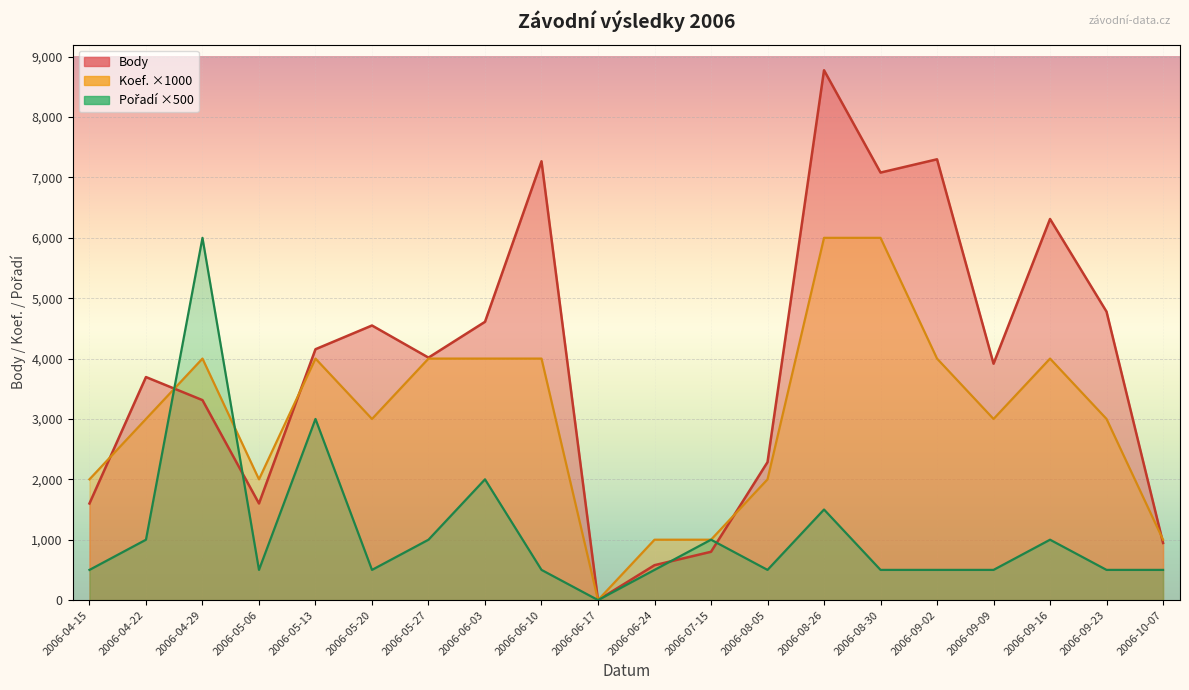

Reading right to left, extract all data points from this chart.

Body: 946	4777	6312	3915	7301	7081	8776	2285	800	578	0	7268	4609	4016	4548	4155	1600	3312	3694	1600
Koef. ×1000: 1000	3000	4000	3000	4000	6000	6000	2000	1000	1000	0	4000	4000	4000	3000	4000	2000	4000	3000	2000
Pořadí ×500: 500	500	1000	500	500	500	1500	500	1000	500	0	500	2000	1000	500	3000	500	6000	1000	500